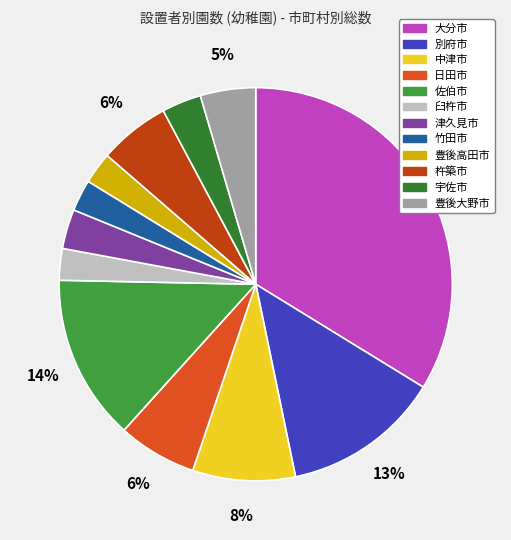

Is it true that 日田市 is 6% of the pie?

True